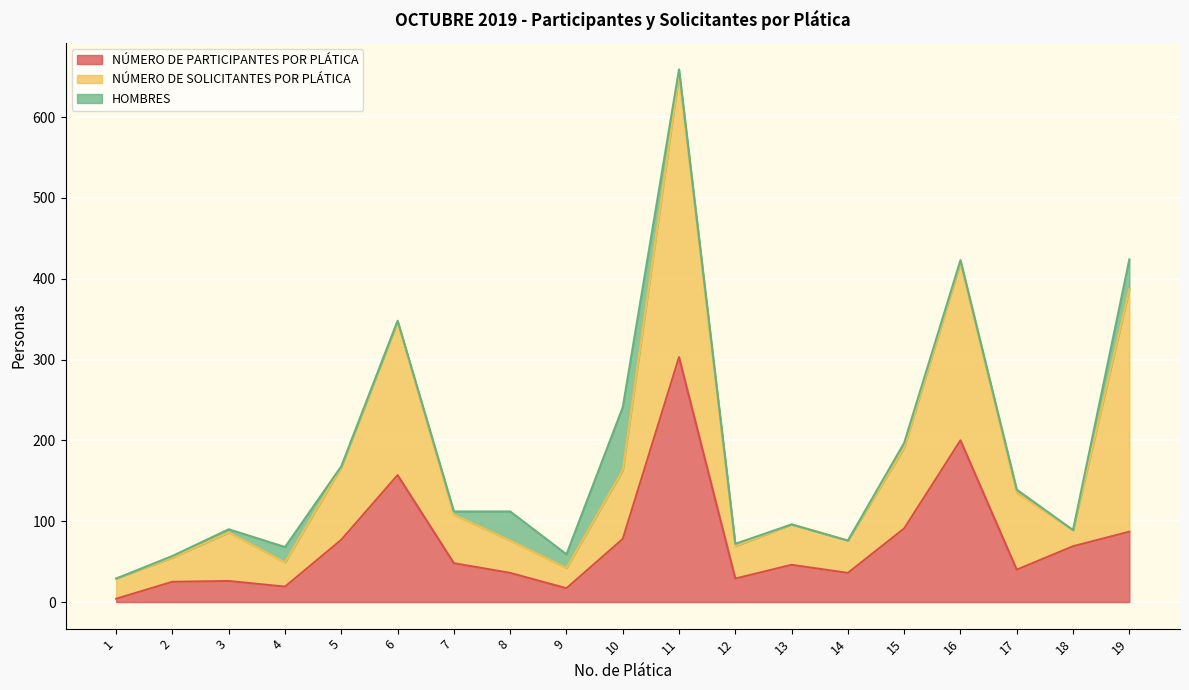

True or false: NÚMERO DE SOLICITANTES POR PLÁTICA has more than 2 points higher than both neighbors.

True